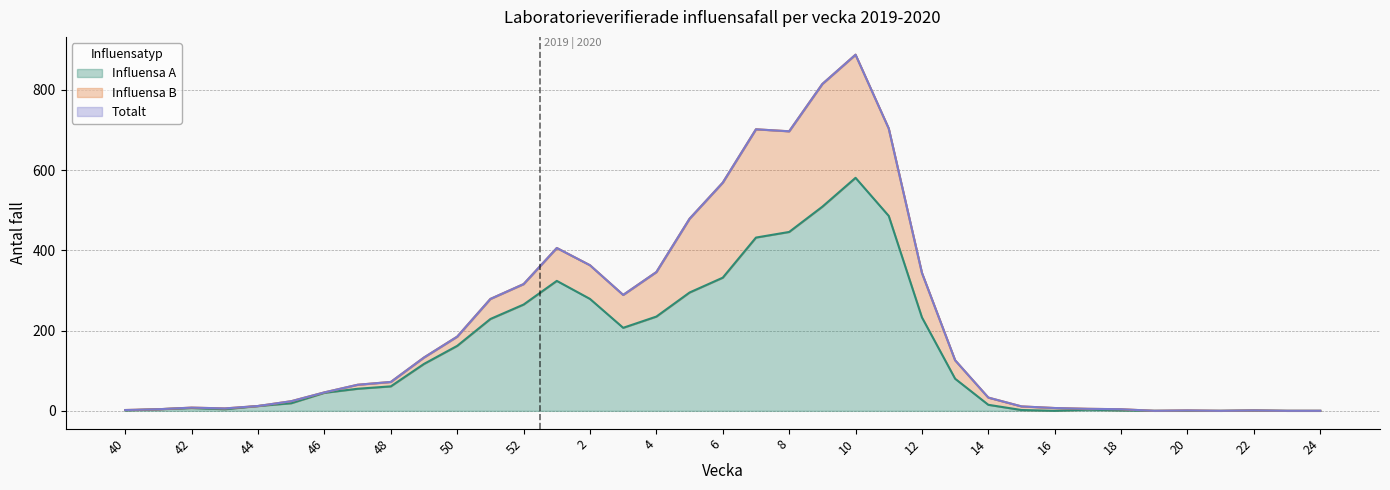

What is the maximum value for Influensa A?

581